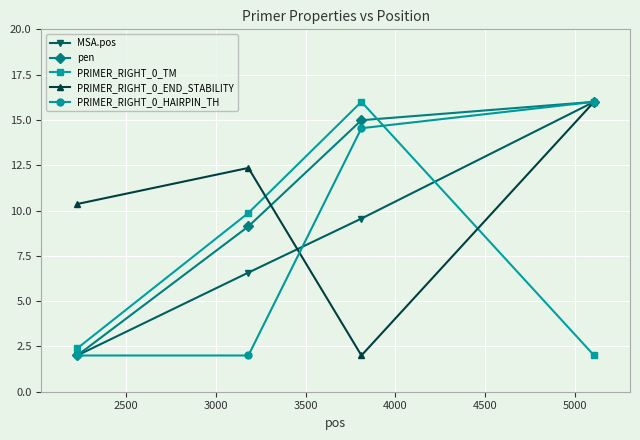

What is the difference between the maximum and minimum values in the PRIMER_RIGHT_0_HAIRPIN_TH series?

14.0